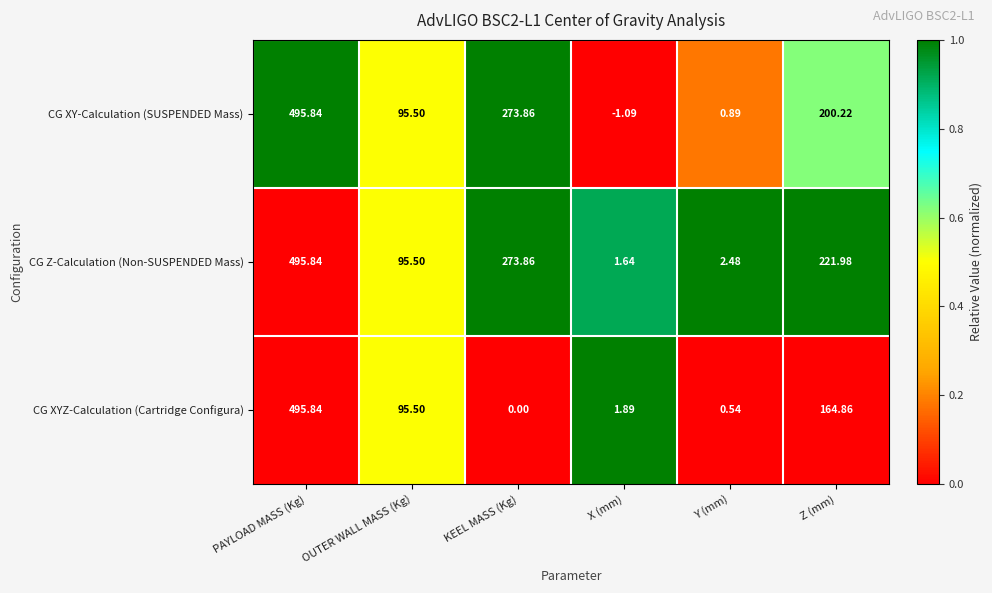

List the labels in order of CG Z-Calculation (Non-SUSPENDED Mass) value, largest first.

PAYLOAD MASS (Kg), KEEL MASS (Kg), Z (mm), OUTER WALL MASS (Kg), Y (mm), X (mm)